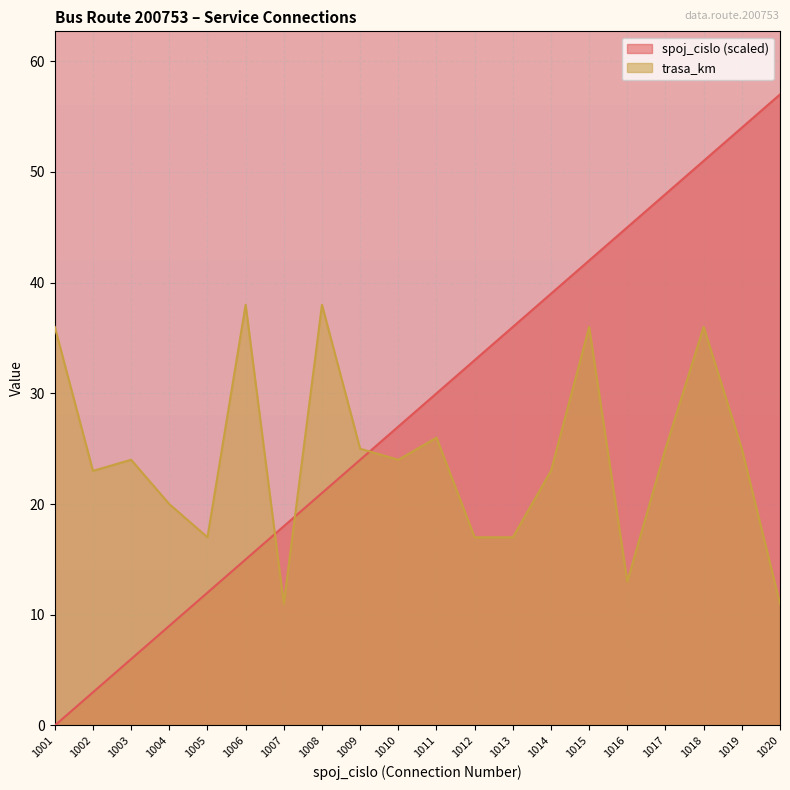

Rank the categories by trasa_km value from highest to lowest.

1006, 1008, 1001, 1015, 1018, 1011, 1009, 1017, 1019, 1003, 1010, 1002, 1014, 1004, 1005, 1012, 1013, 1016, 1007, 1020